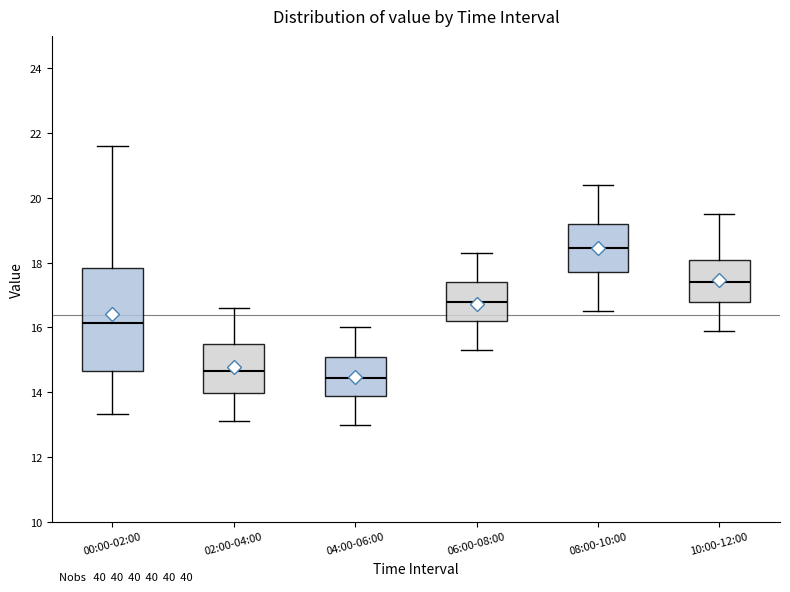

Reading left to right, read every box against the y-axis: the position of its median line, the range the box covers, and the ends of its whiskers. The values are not printed on the chart, so give them approximately, as read against the axis.

00:00-02:00: median 16.2, box 14.6 to 17.8, whiskers 13.4 to 21.6
02:00-04:00: median 14.6, box 14.0 to 15.6, whiskers 13.2 to 16.6
04:00-06:00: median 14.4, box 13.8 to 15.2, whiskers 13.0 to 16.0
06:00-08:00: median 16.8, box 16.2 to 17.4, whiskers 15.4 to 18.4
08:00-10:00: median 18.4, box 17.8 to 19.2, whiskers 16.6 to 20.4
10:00-12:00: median 17.4, box 16.8 to 18.0, whiskers 16.0 to 19.6